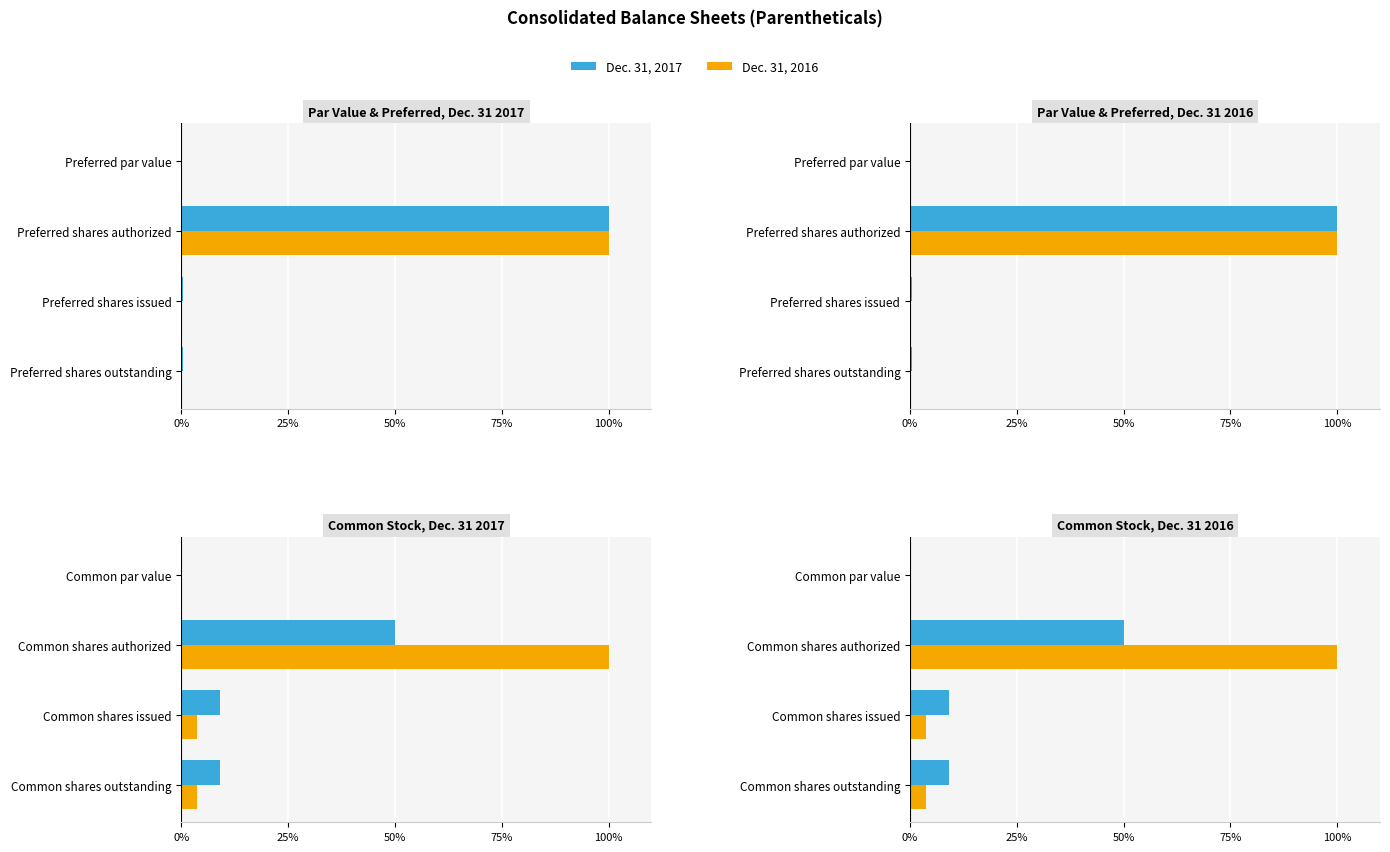

At how many categories does at least one series exceed 30?

1